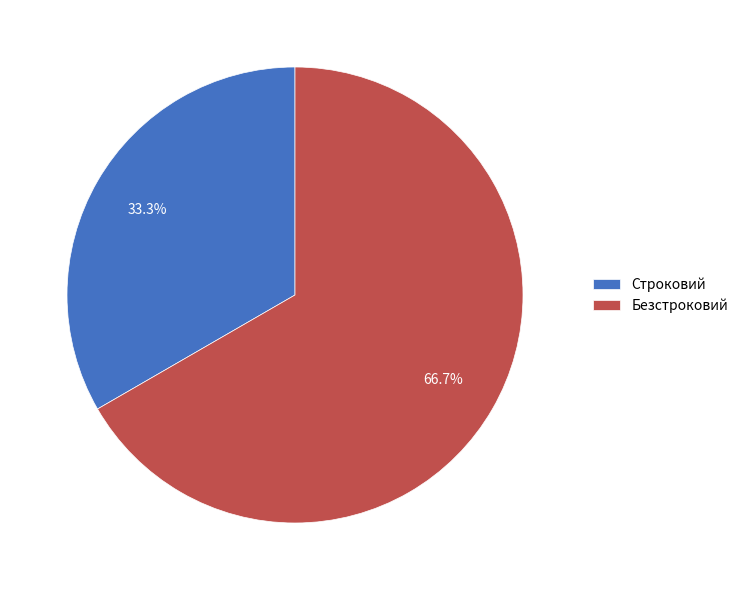

Do Безстроковий and Строковий together represent more than half of the pie?

Yes